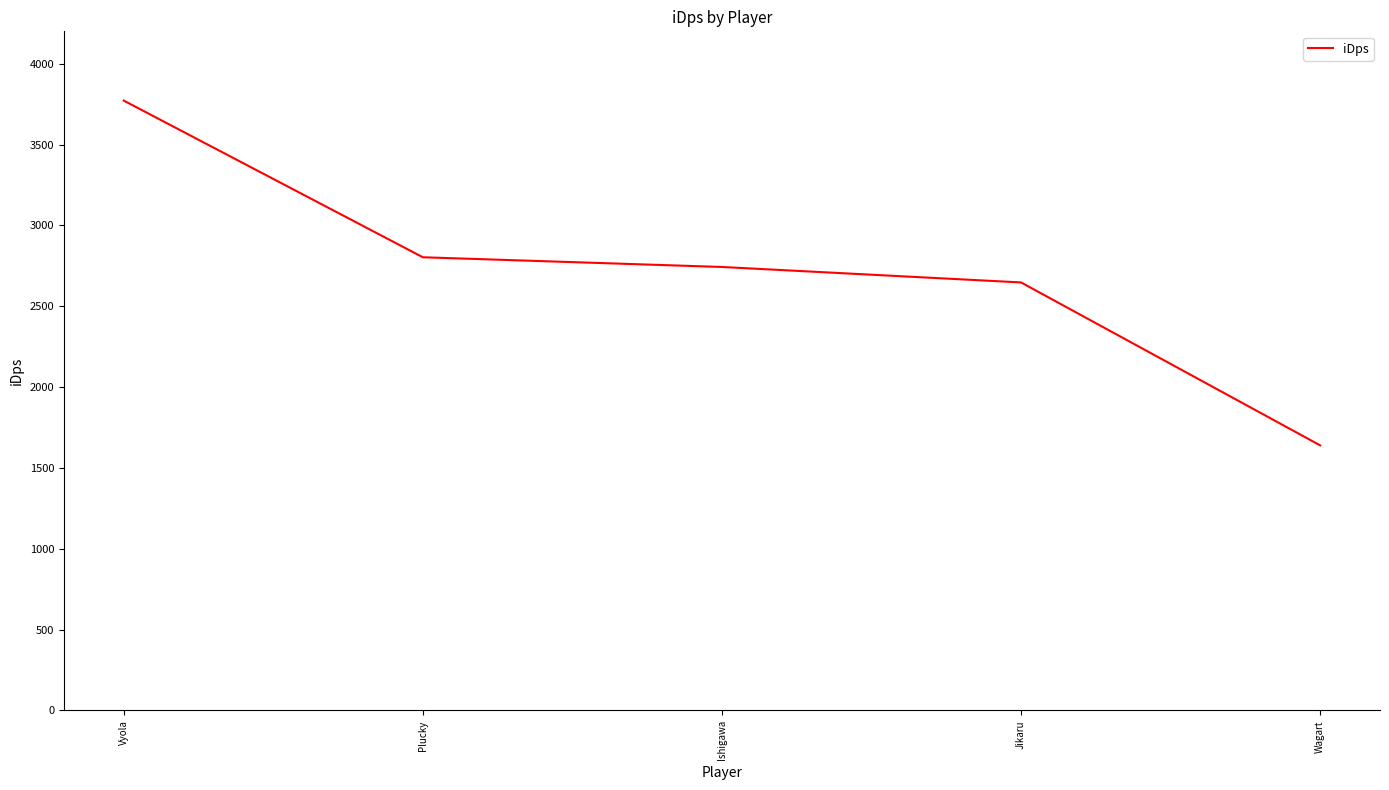

Is it true that the value at Vyola is 5978.3?

False